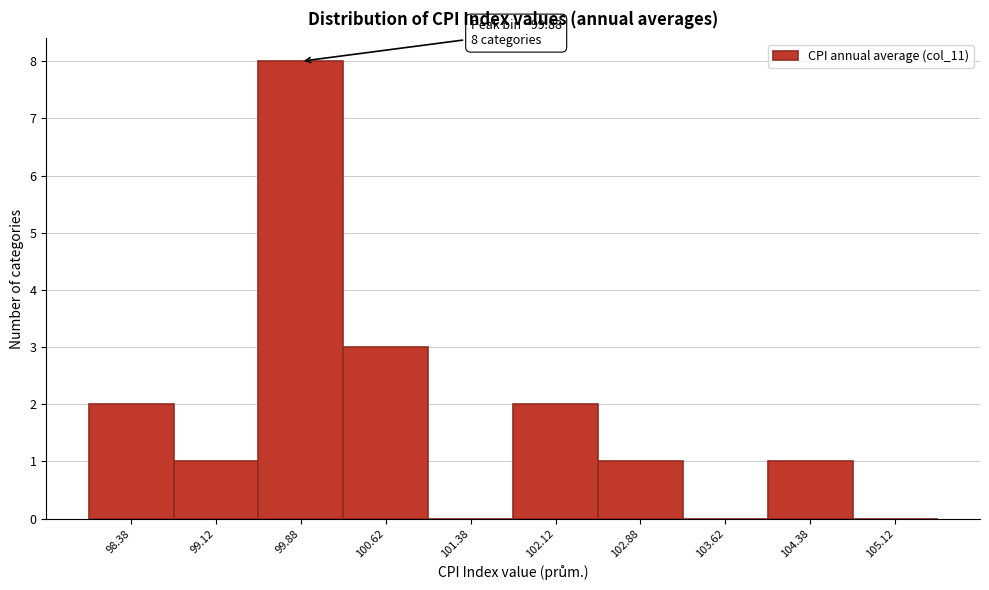

Which range on the x-axis has the tallest bar?

99.50 to 100.25